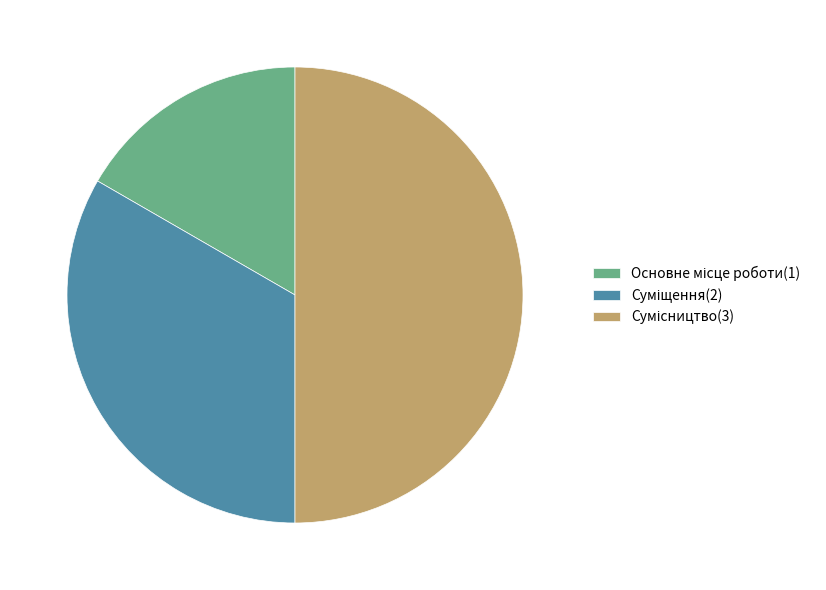

What percentage is NOT represented by Основне місце роботи?

83.3%